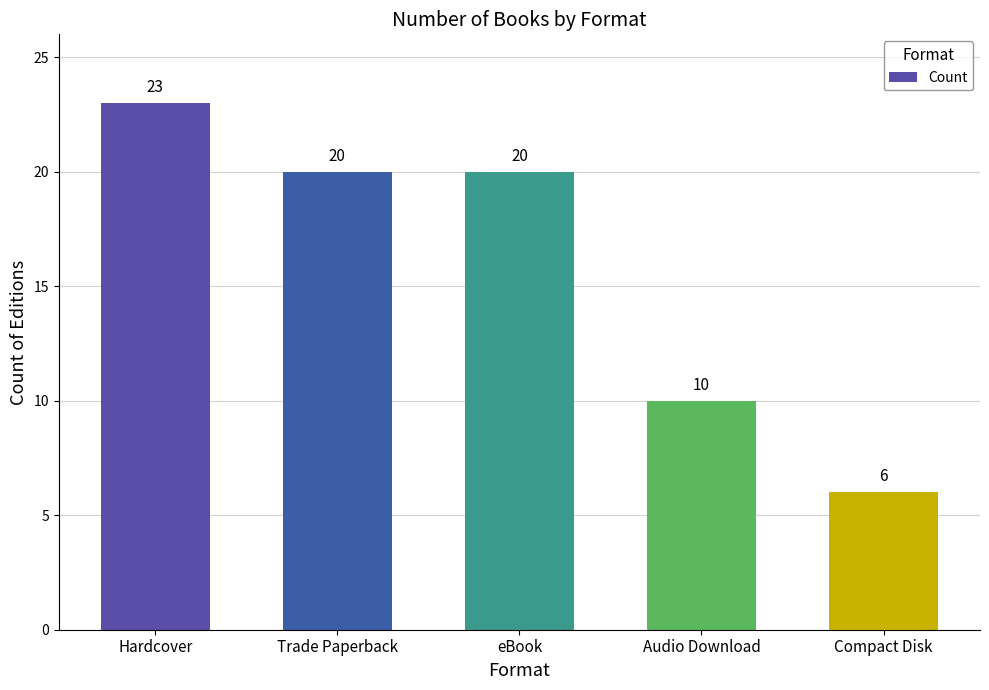

What is the average value?

16